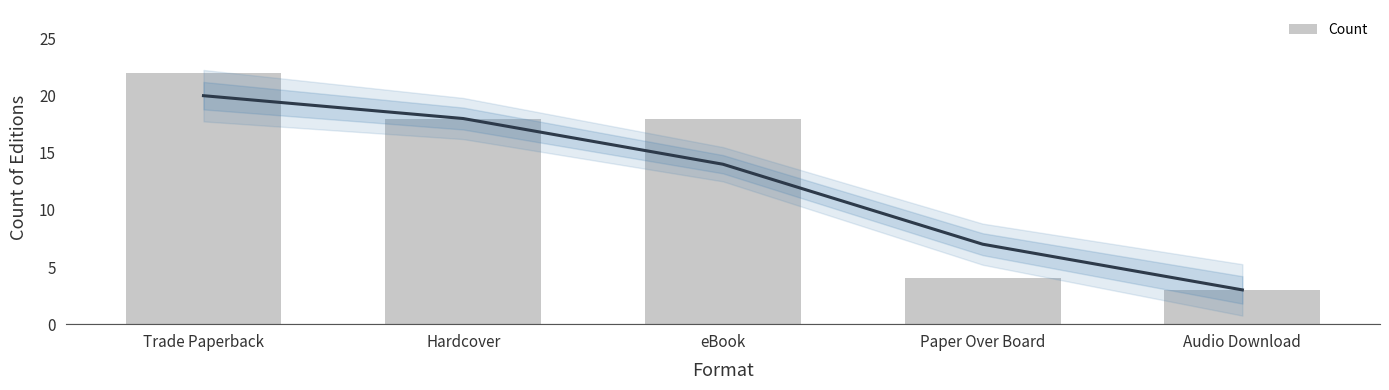

What is the sum of all values?

65